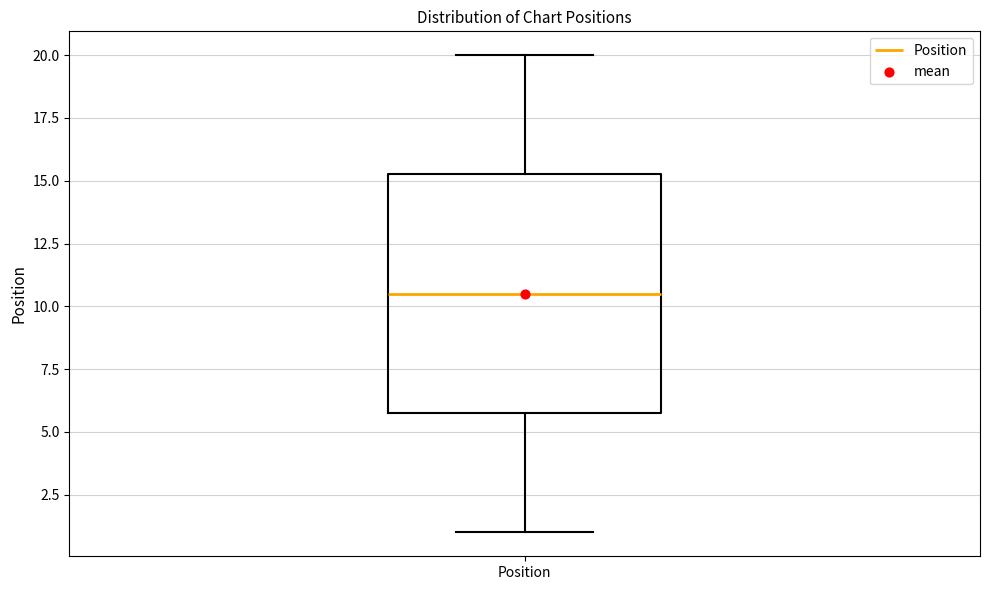

Transcribe this box plot: give where the median line is, the range the box spans, and where the two whiskers end, as read against the y-axis. The values are not printed on the chart, so give them approximately, as read against the axis.

median 10.5, box 6.0 to 15.5, whiskers 1.0 to 20.0